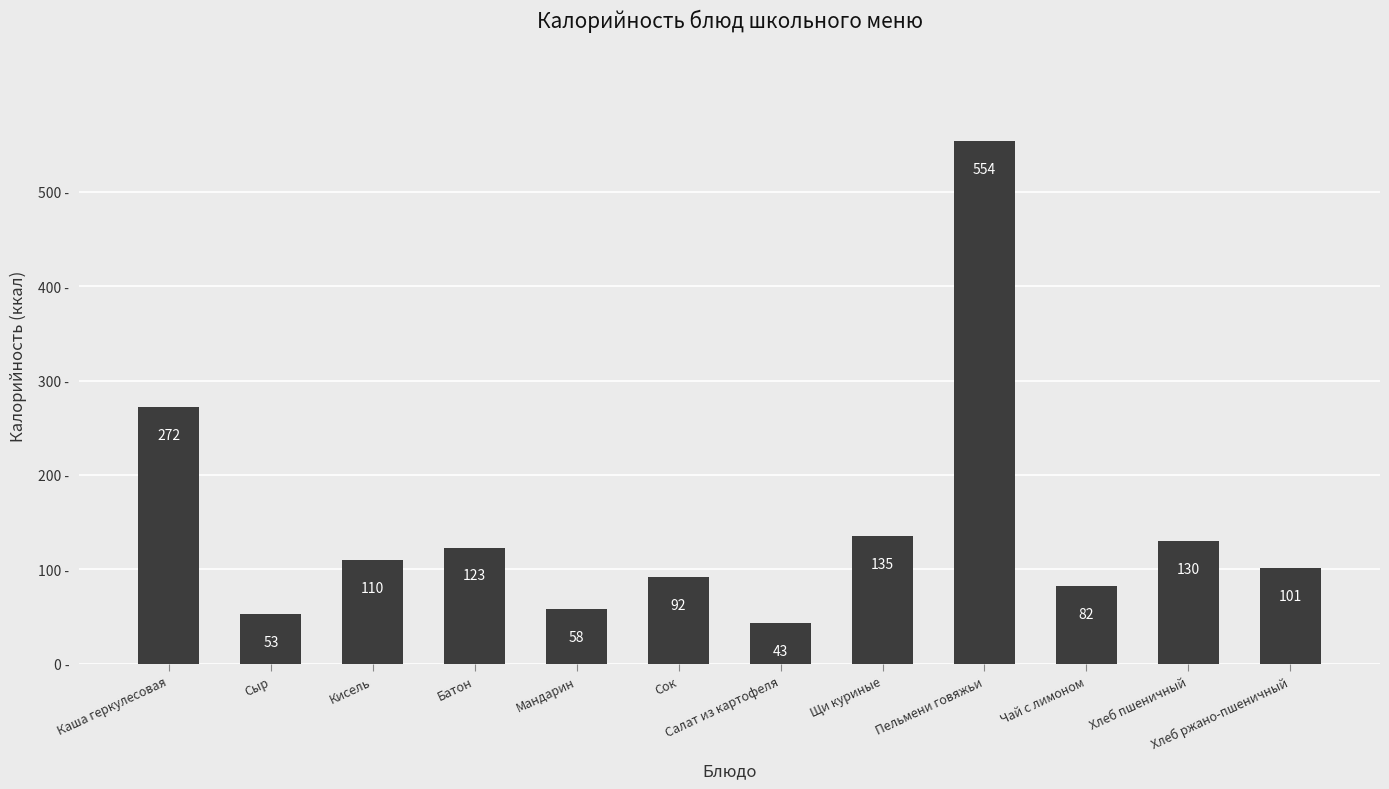

How many values are below 110?

6